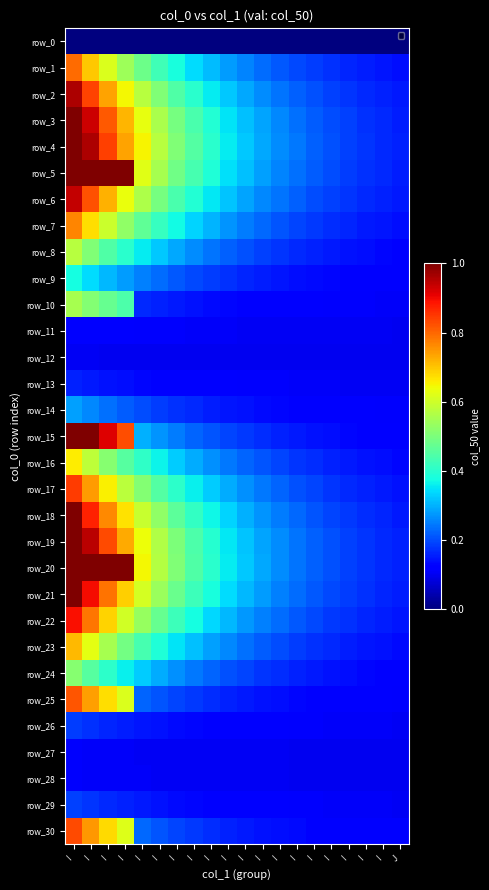

Count the number of data series in this chart.

31